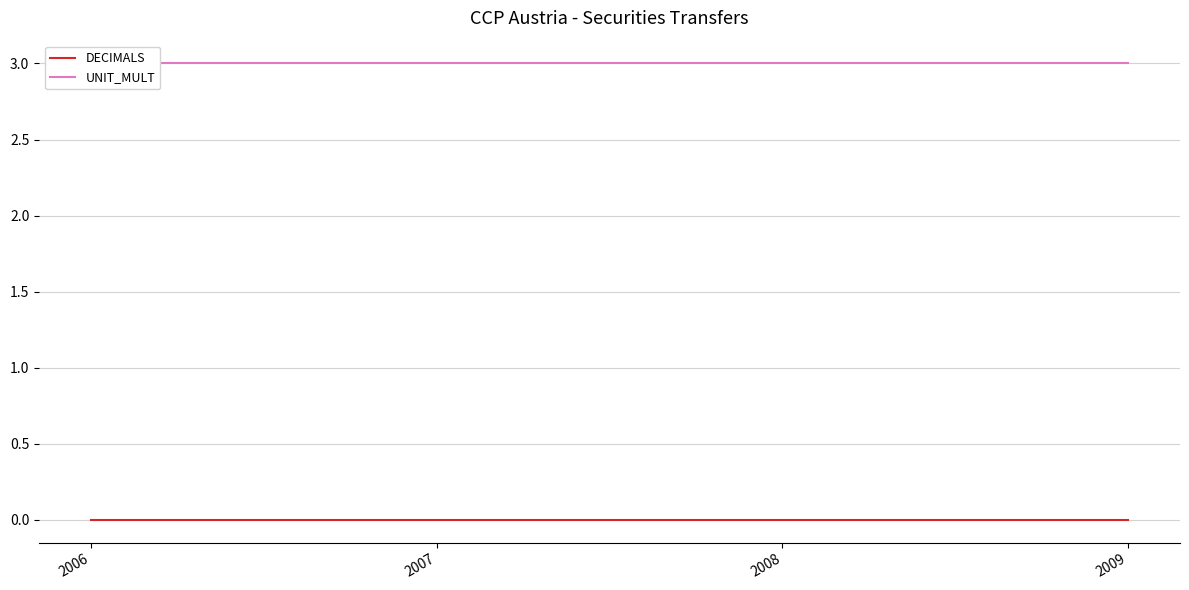

True or false: UNIT_MULT and DECIMALS cross at least once.

False